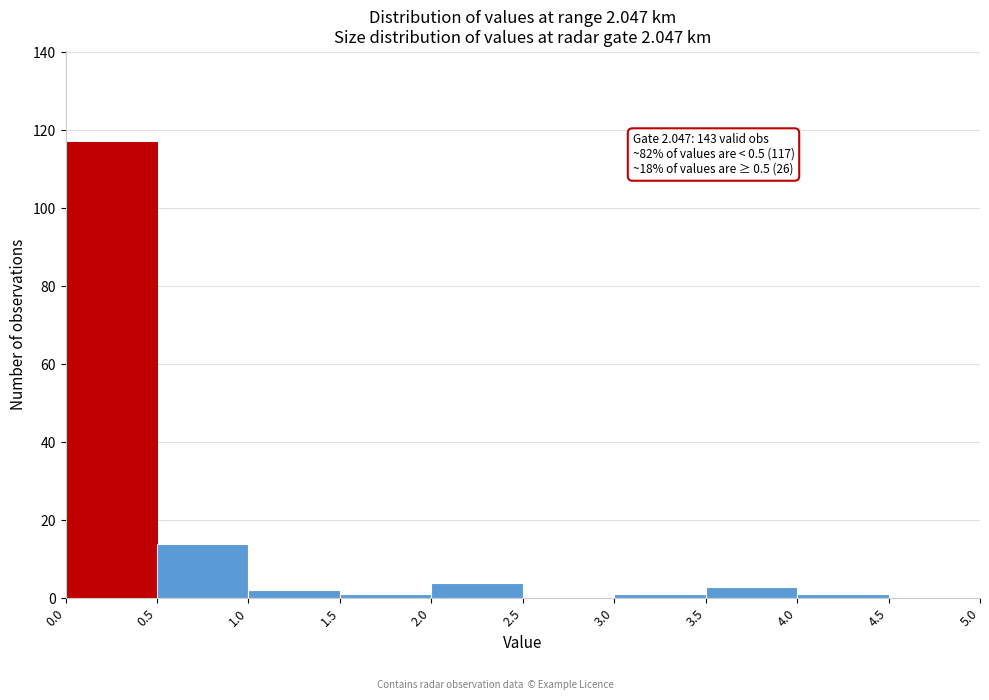

Over which range of the x-axis is the bar tallest?

0.0 to 0.5